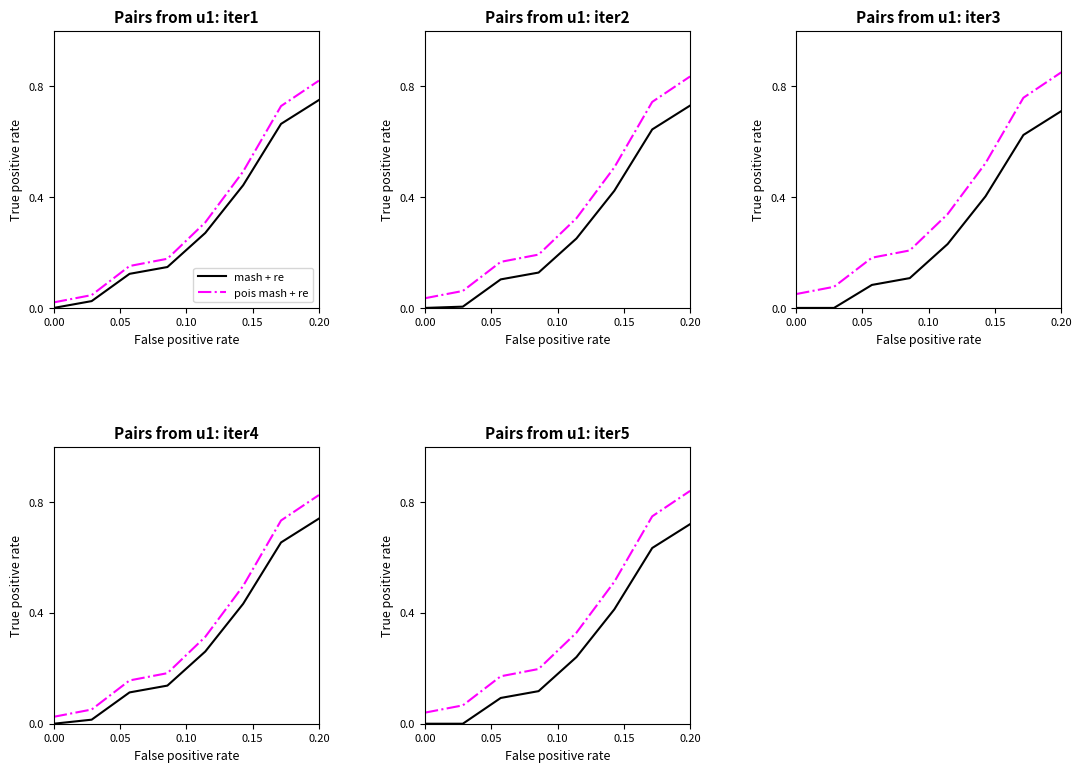

Which series has the largest total across all categories?

pois mash + re